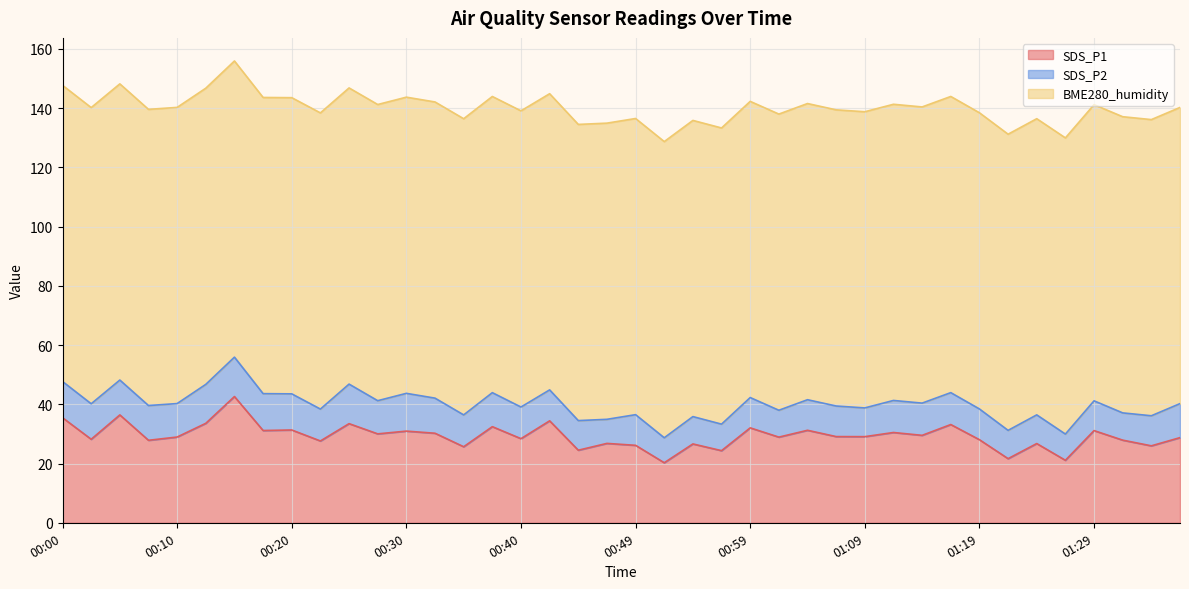

How many lines are shown in the chart?

3